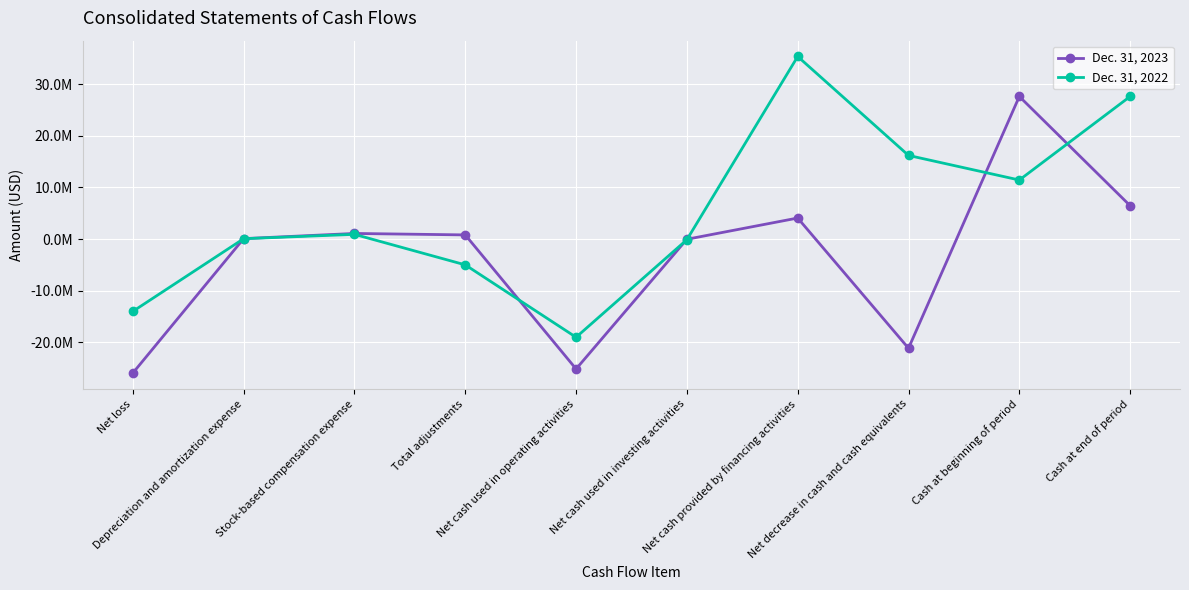

The value of Dec. 31, 2022 at Total adjustments is -8527781. True or false?

False